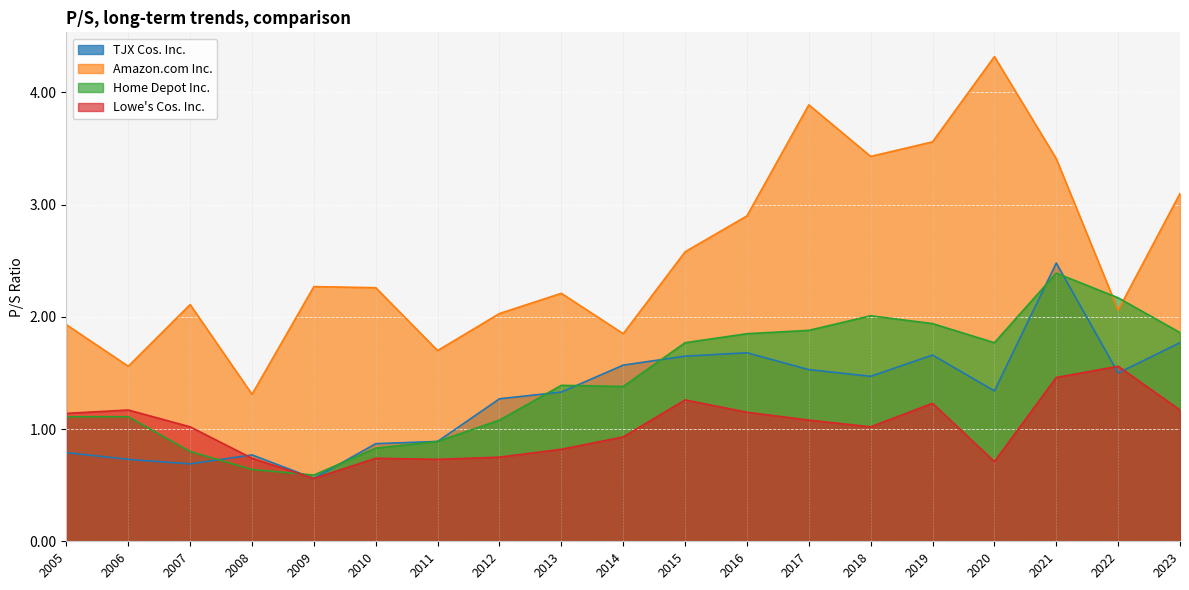

At which category does the chart reach its peak across all series?

2020